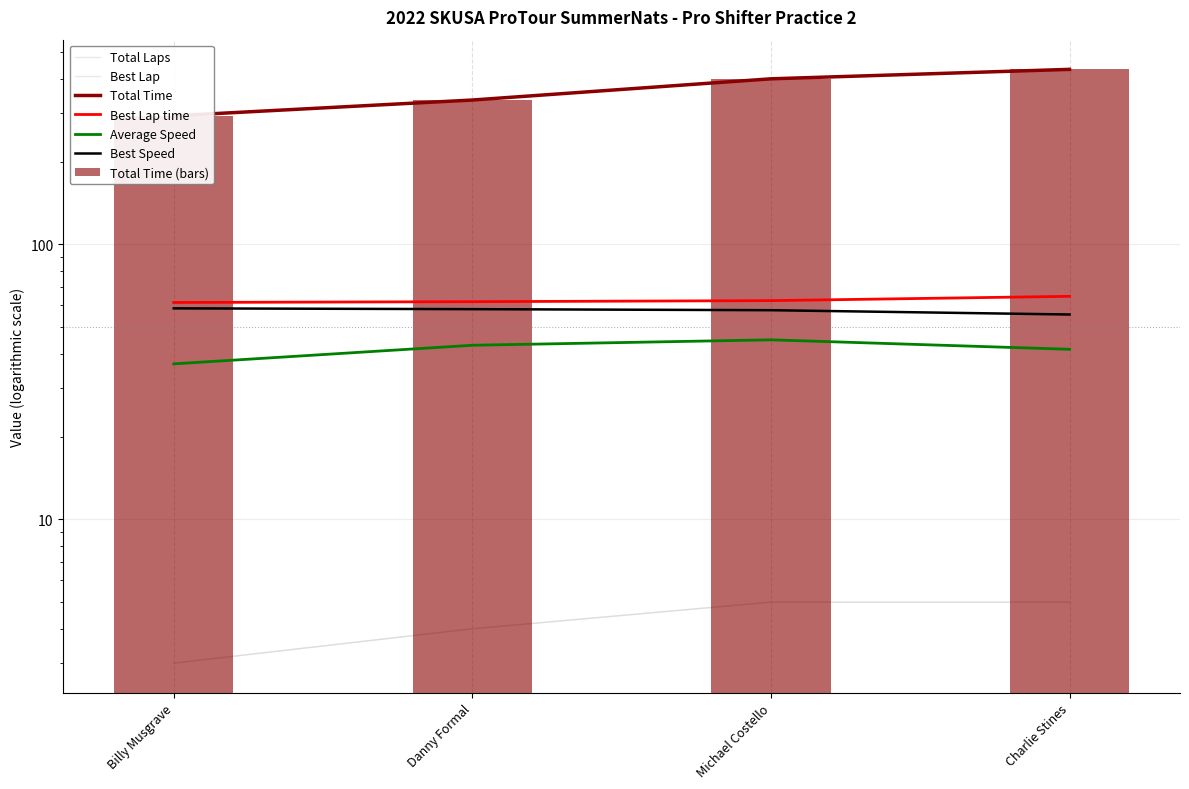

Rank the categories by Best Speed value from lowest to highest.

Charlie Stines, Michael Costello, Danny Formal, Billy Musgrave